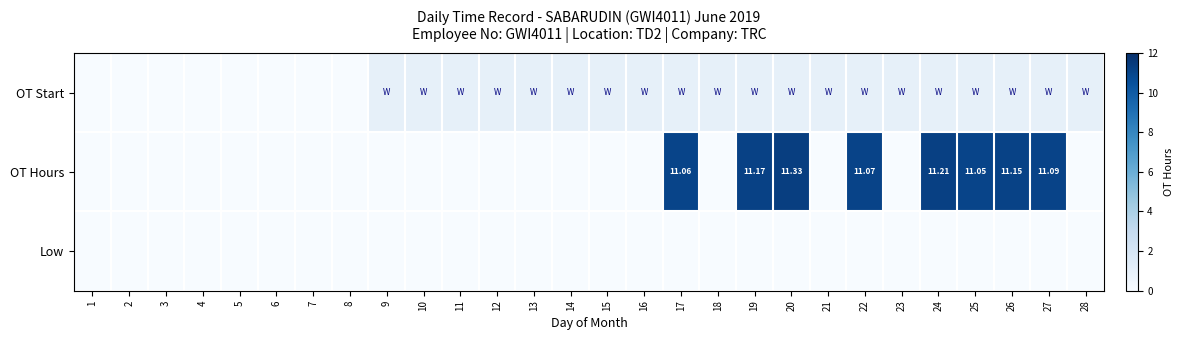

True or false: Low has a value of 0.0 at 11.

True